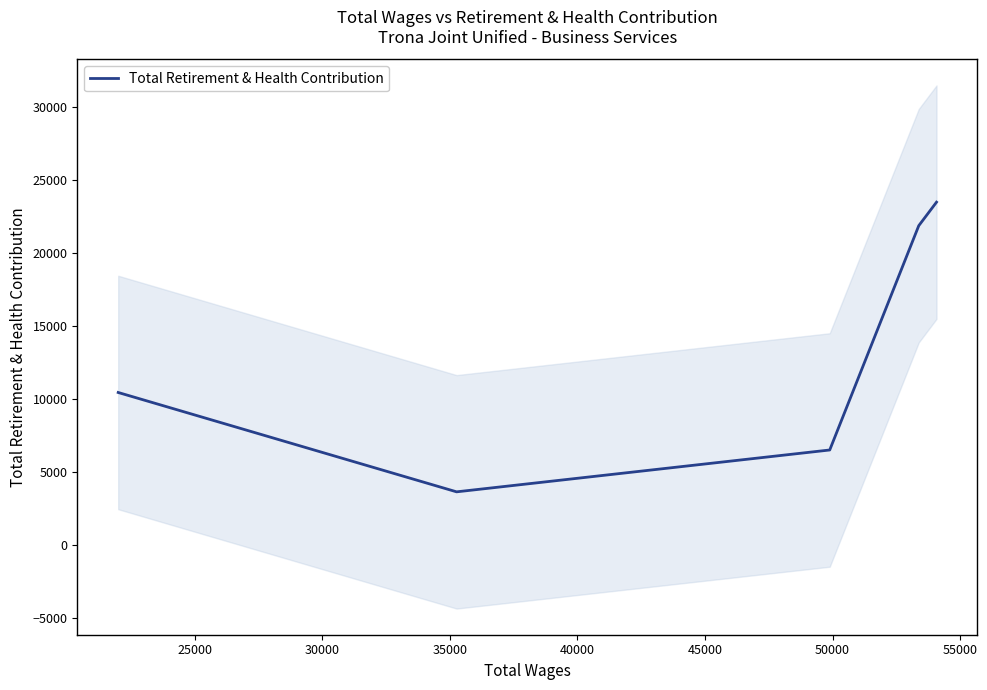

What is the sum of all values?

65855